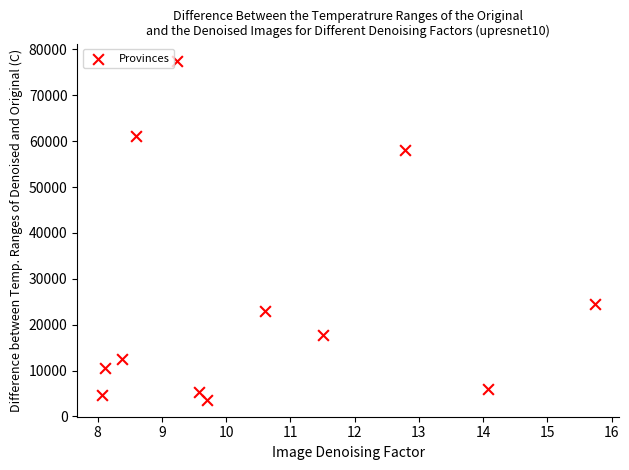

What Y value in the scatter plot is closest to 40598?

24524